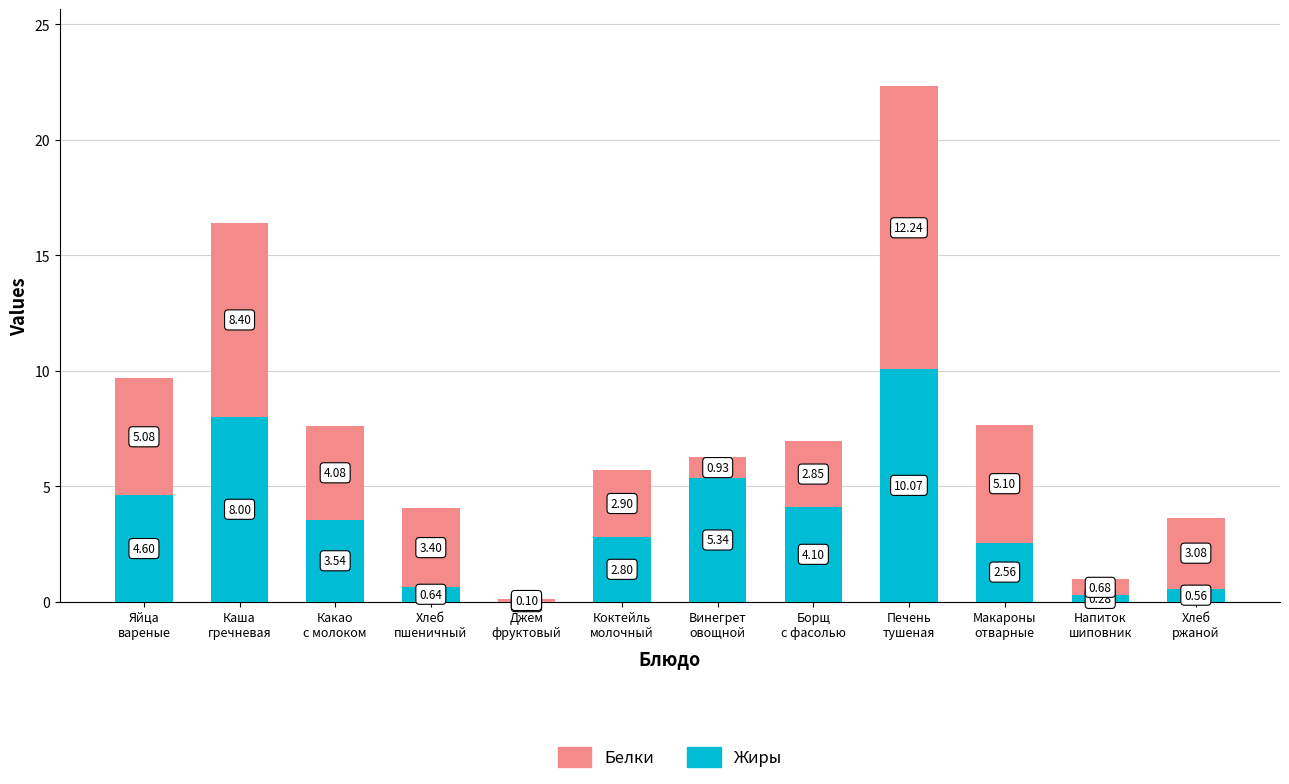

What are all the series names shown in the legend?

Белки, Жиры